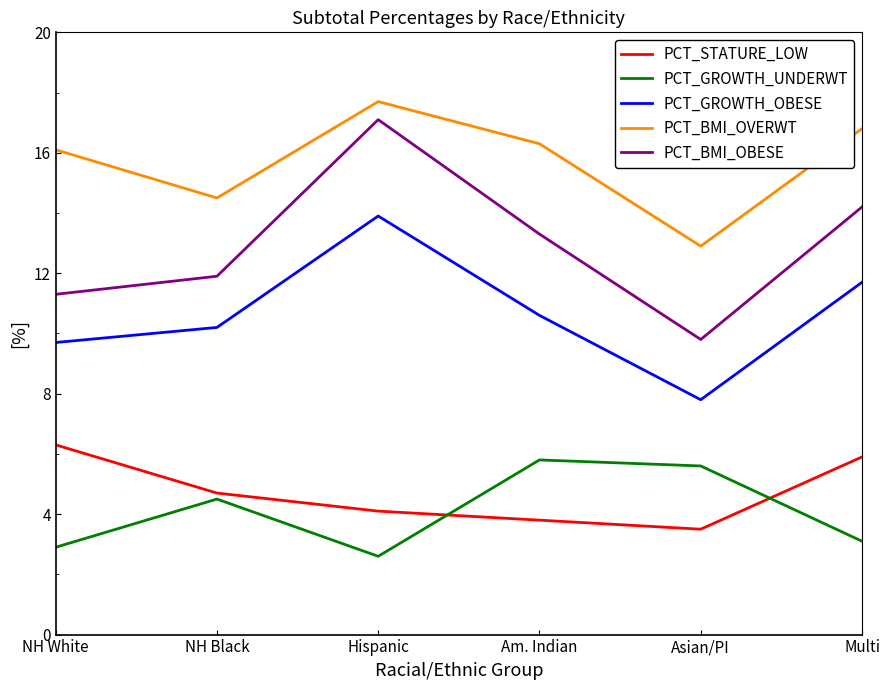

What is the spread (max minus min) of values at Am. Indian?

12.5